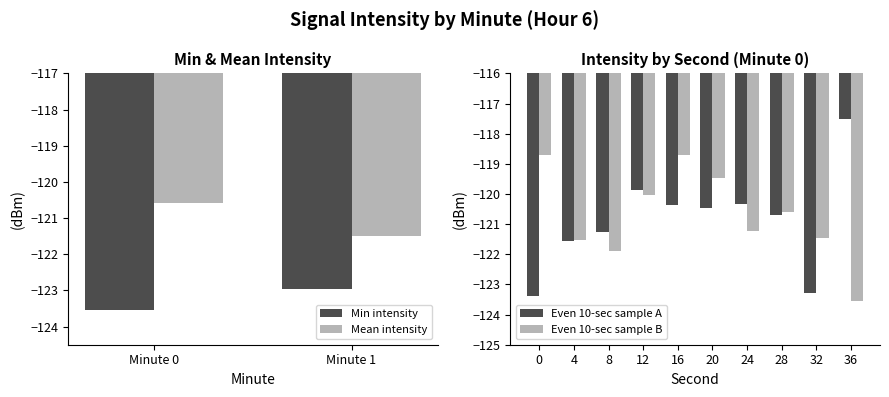

At which label does Min intensity reach its peak?

Minute 1